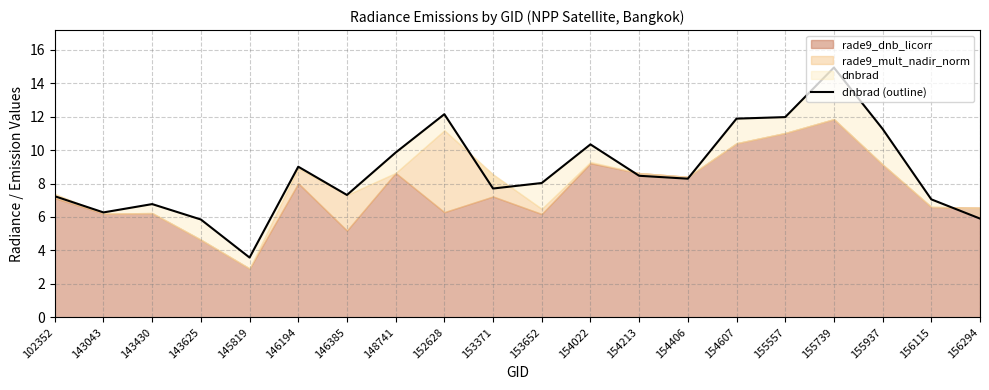

What is the ratio of the value at 154607 to the value at 154406?

1.4